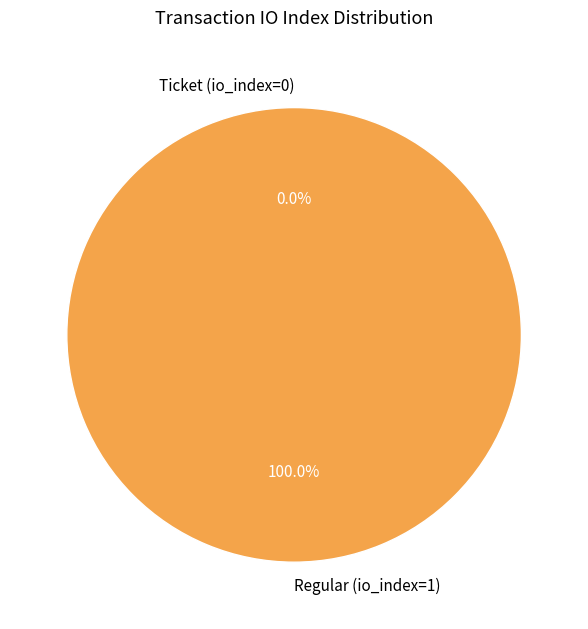

Count the number of slices in the pie.

2